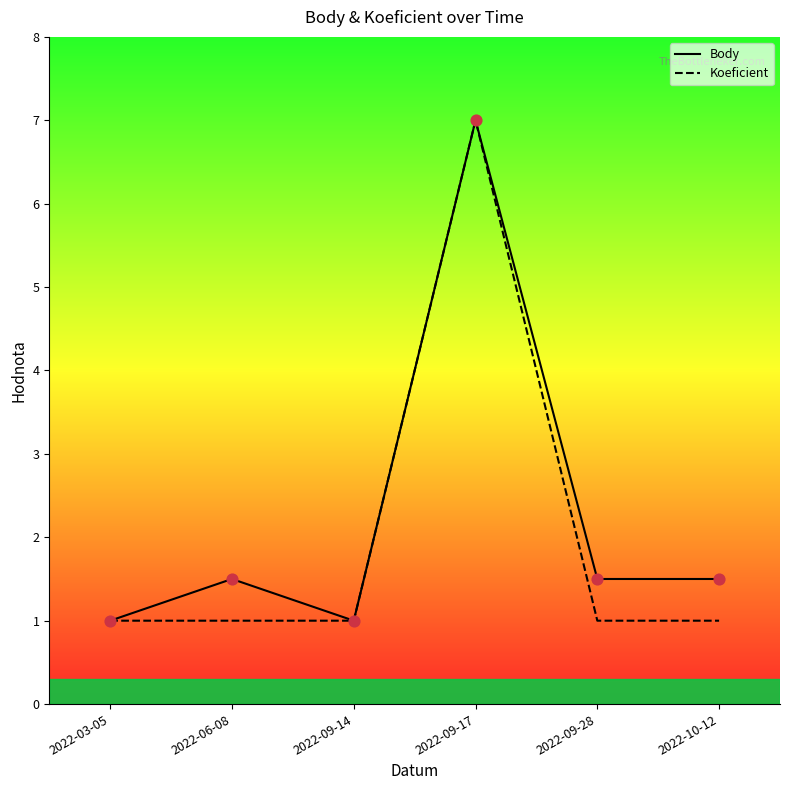

Which series reaches the minimum Y coordinate?

Body